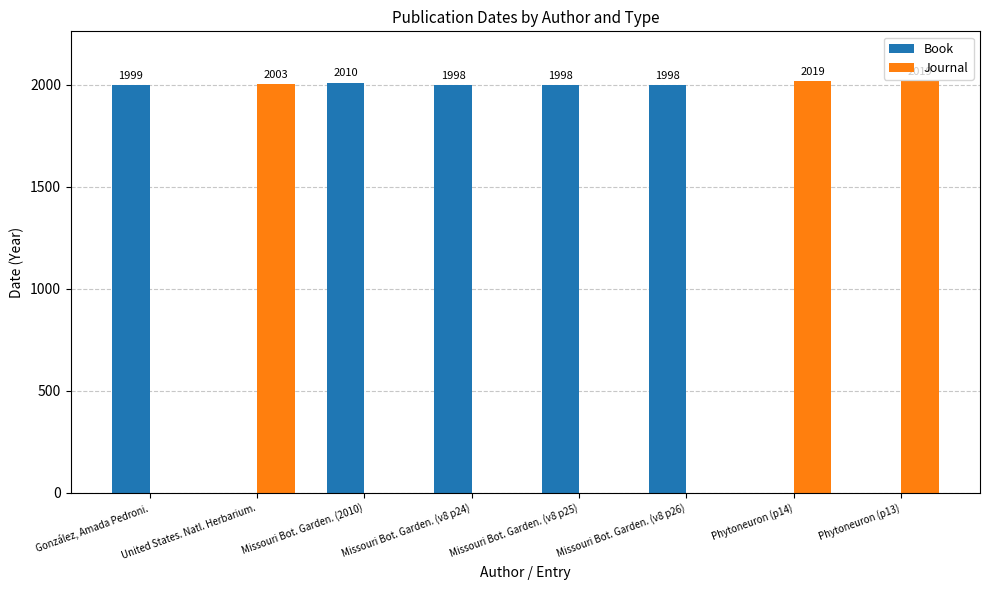

The value of Book at Missouri Bot. Garden. (v8 p25) is 1998. True or false?

True